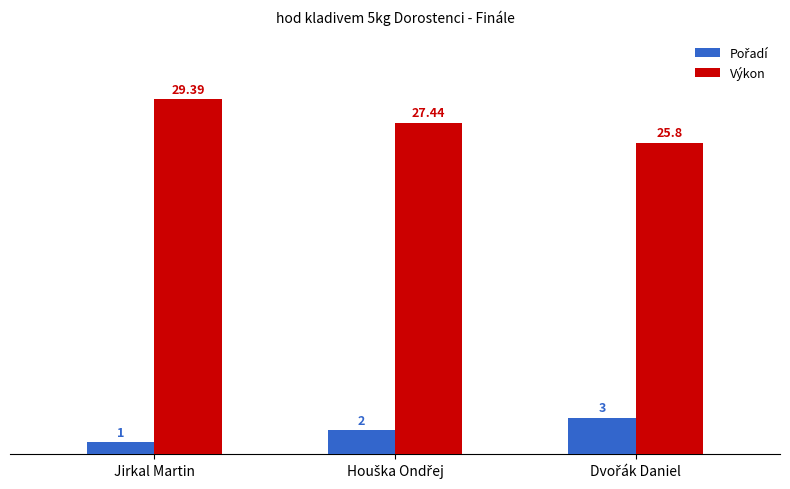

Which series has the widest spread of values?

Výkon